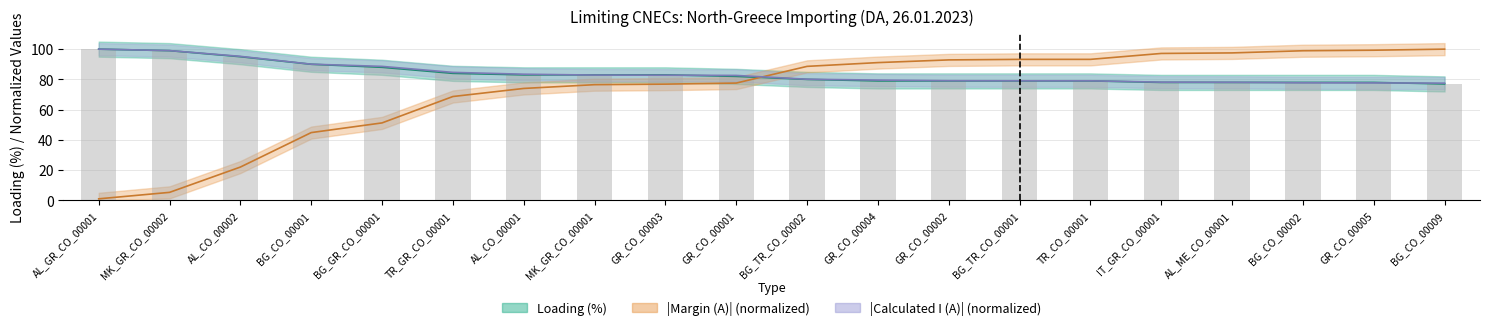

At how many categories does at least one series exceed 59?

20